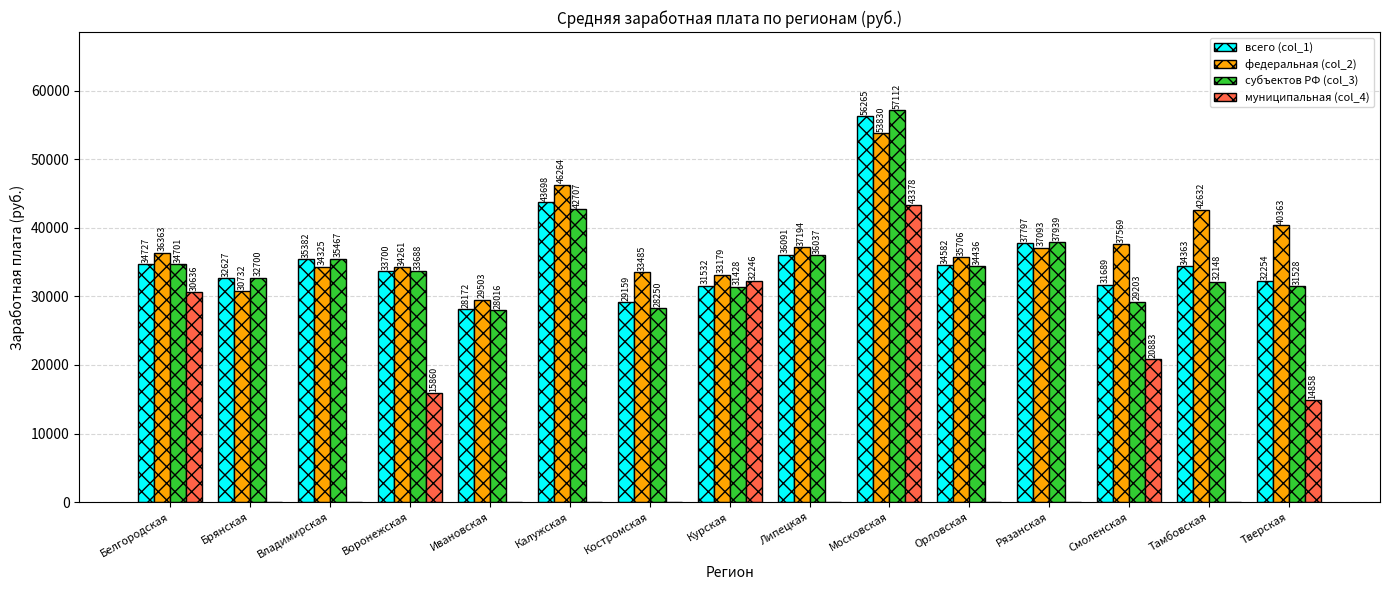

The value of субъектов РФ (col_3) at Костромская is 28249.7. True or false?

True